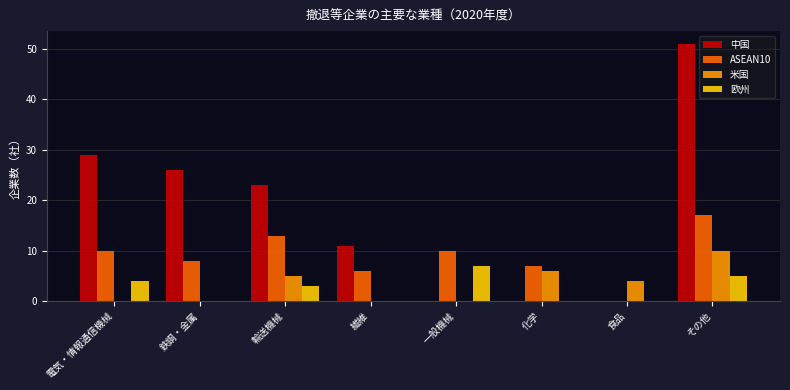

Between 一般機械 and 食品, which series saw the biggest shift?

ASEAN10